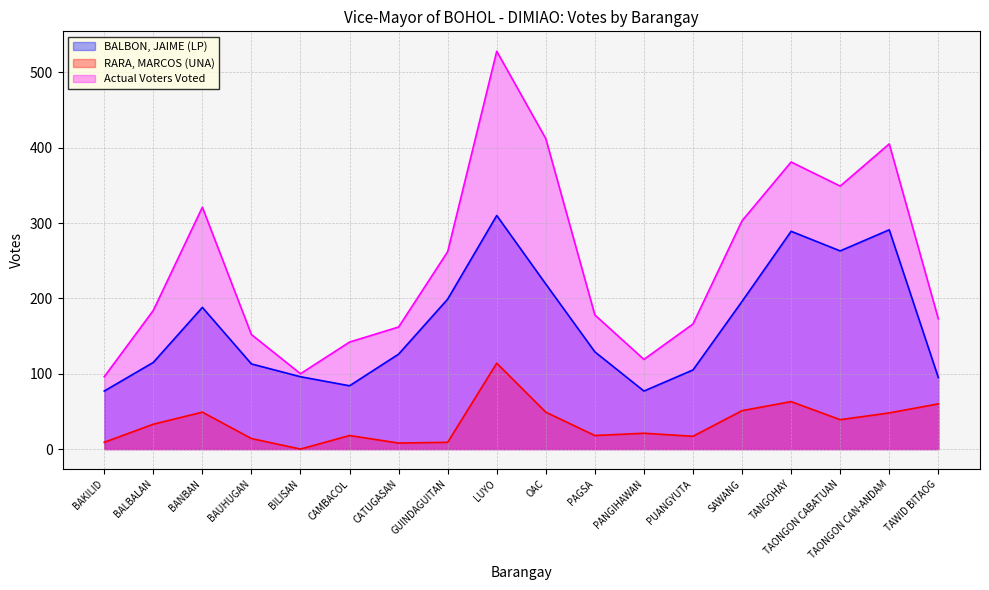

At which category does Actual Voters Voted reach its first local valley?

BILISAN